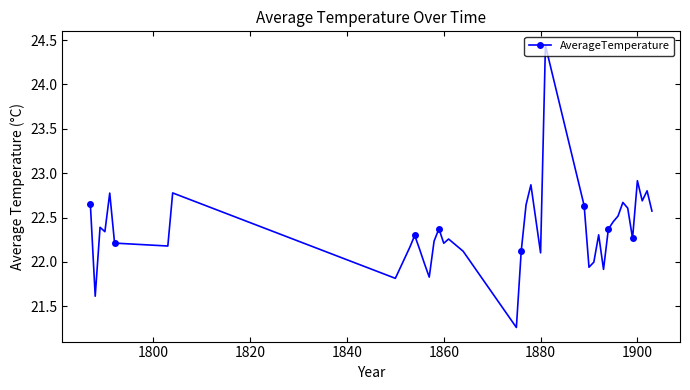

True or false: the data has more than 1 interior local peaks.

True